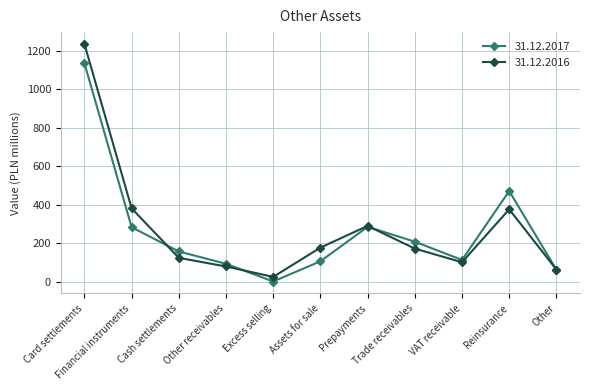

Read the 31.12.2017 value at VAT receivable.

114